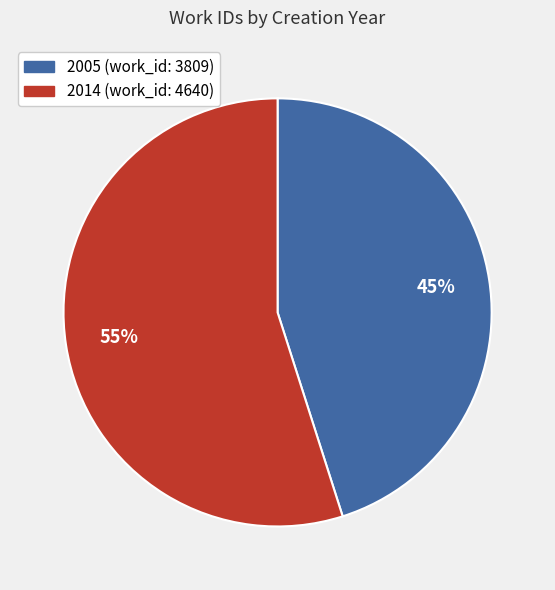

Count the number of slices in the pie.

2